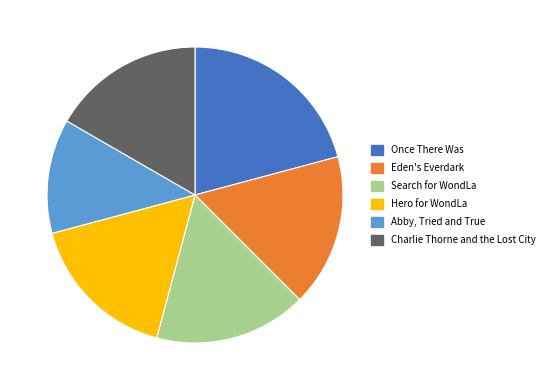

Combined, do Abby, Tried and True and Eden's Everdark account for over 50%?

No